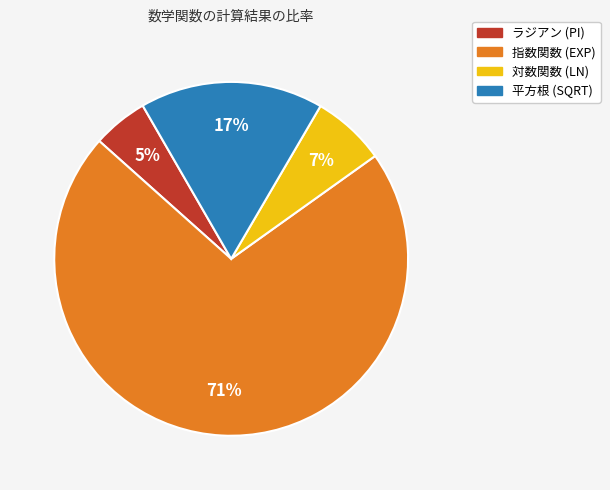

To the nearest percent, what percentage of the pie is 対数関数 (LN)?

7%